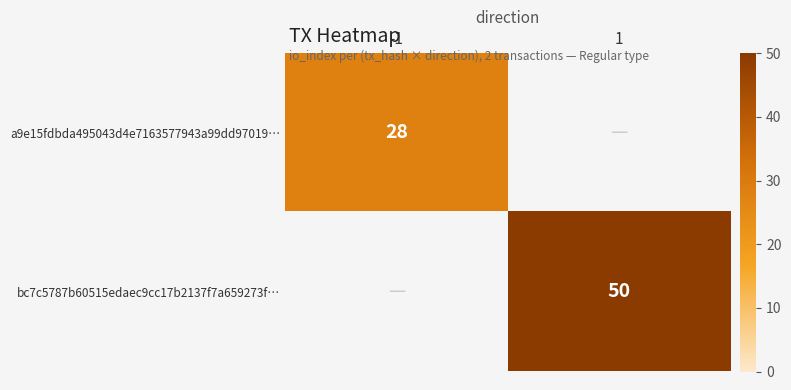

True or false: bc7c5787b60515edaec9cc17b2137f7a659273f… has a value of 68.1 at 1.

False